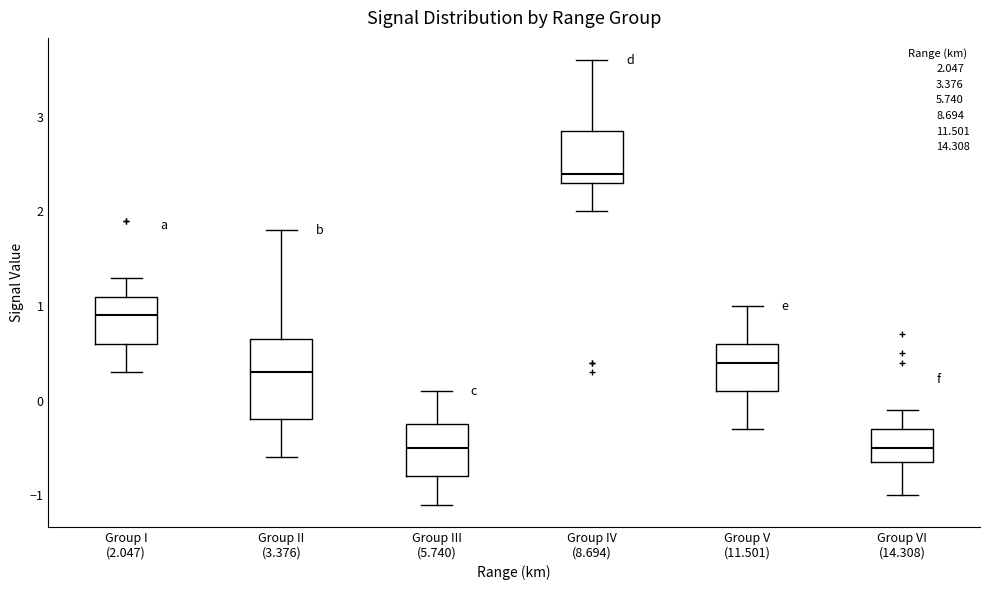

Which box is the tallest, from its lower edge to its upper edge?

Group II (3.376)